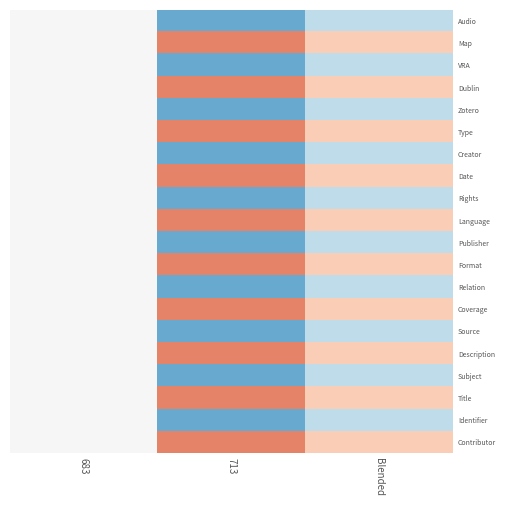

Reading left to right, extract all data points from this chart.

Audio: 683=0.0	713=1.0	Blended=0.5
Map: 683=0.0	713=-1.0	Blended=-0.5
VRA: 683=0.0	713=1.0	Blended=0.5
Dublin: 683=0.0	713=-1.0	Blended=-0.5
Zotero: 683=0.0	713=1.0	Blended=0.5
Type: 683=0.0	713=-1.0	Blended=-0.5
Creator: 683=0.0	713=1.0	Blended=0.5
Date: 683=0.0	713=-1.0	Blended=-0.5
Rights: 683=0.0	713=1.0	Blended=0.5
Language: 683=0.0	713=-1.0	Blended=-0.5
Publisher: 683=0.0	713=1.0	Blended=0.5
Format: 683=0.0	713=-1.0	Blended=-0.5
Relation: 683=0.0	713=1.0	Blended=0.5
Coverage: 683=0.0	713=-1.0	Blended=-0.5
Source: 683=0.0	713=1.0	Blended=0.5
Description: 683=0.0	713=-1.0	Blended=-0.5
Subject: 683=0.0	713=1.0	Blended=0.5
Title: 683=0.0	713=-1.0	Blended=-0.5
Identifier: 683=0.0	713=1.0	Blended=0.5
Contributor: 683=0.0	713=-1.0	Blended=-0.5